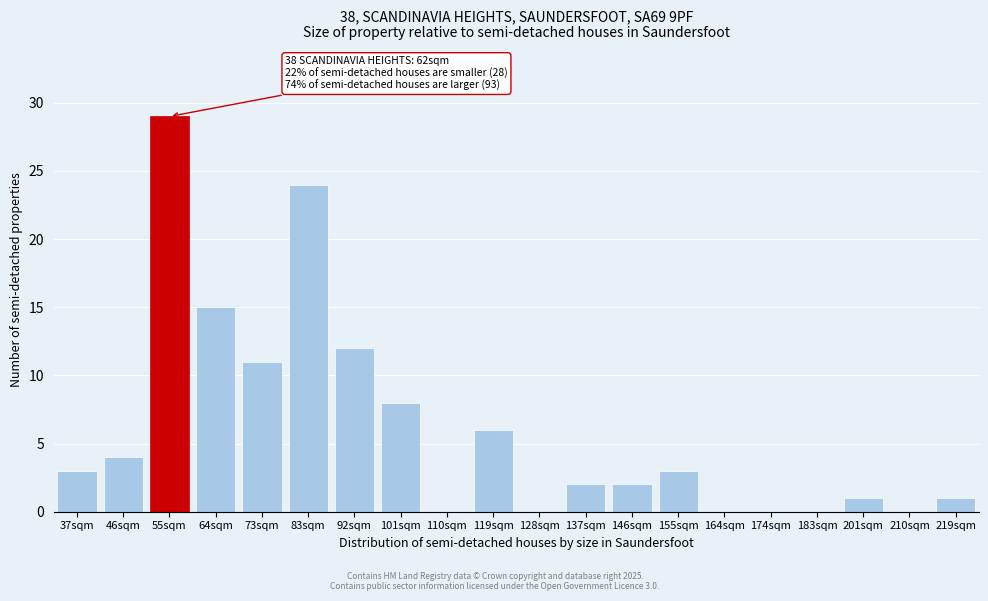

Reading left to right, transcribe all the data shown in this chart.

37sqm=3	46sqm=4	55sqm=29	64sqm=15	73sqm=11	83sqm=24	92sqm=12	101sqm=8	110sqm=0	119sqm=6	128sqm=0	137sqm=2	146sqm=2	155sqm=3	164sqm=0	174sqm=0	183sqm=0	201sqm=1	210sqm=0	219sqm=1